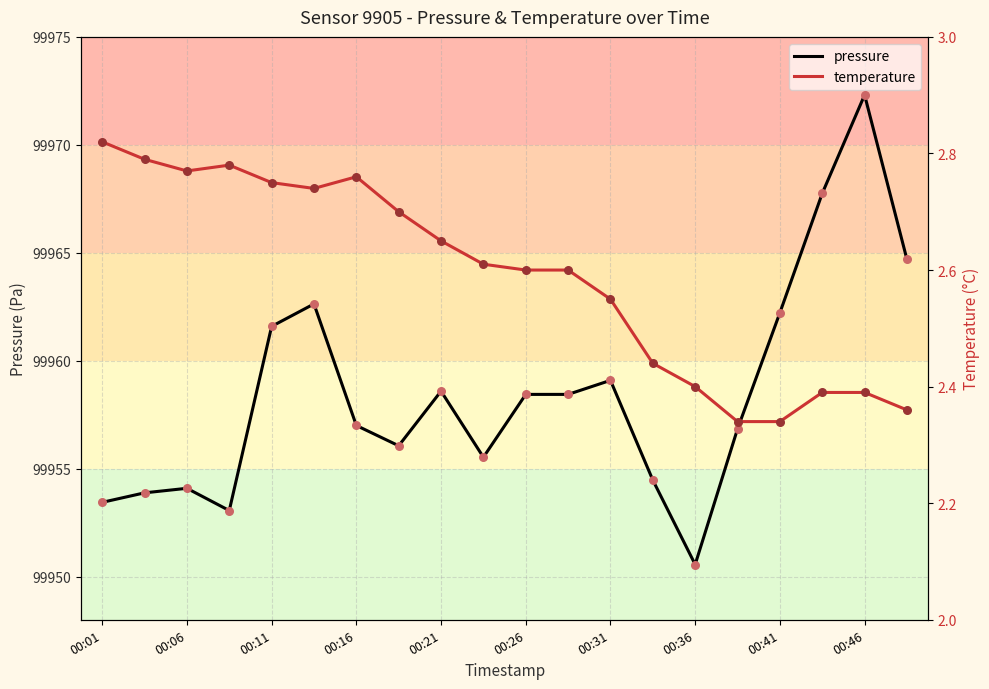

At how many categories does at least one series exceed 86690?

20